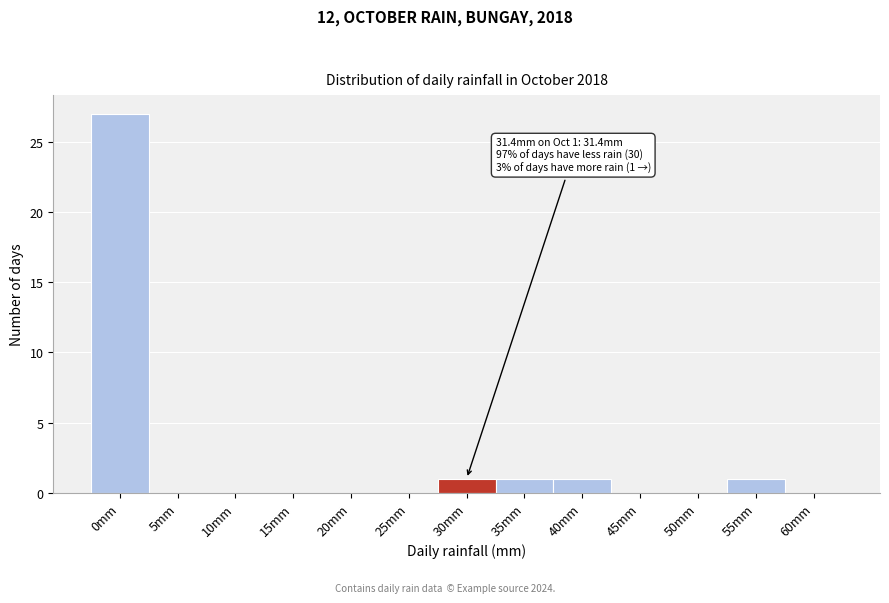

Reading right to left, extract all data points from this chart.

60mm=0	55mm=1	50mm=0	45mm=0	40mm=1	35mm=1	30mm=1	25mm=0	20mm=0	15mm=0	10mm=0	5mm=0	0mm=27